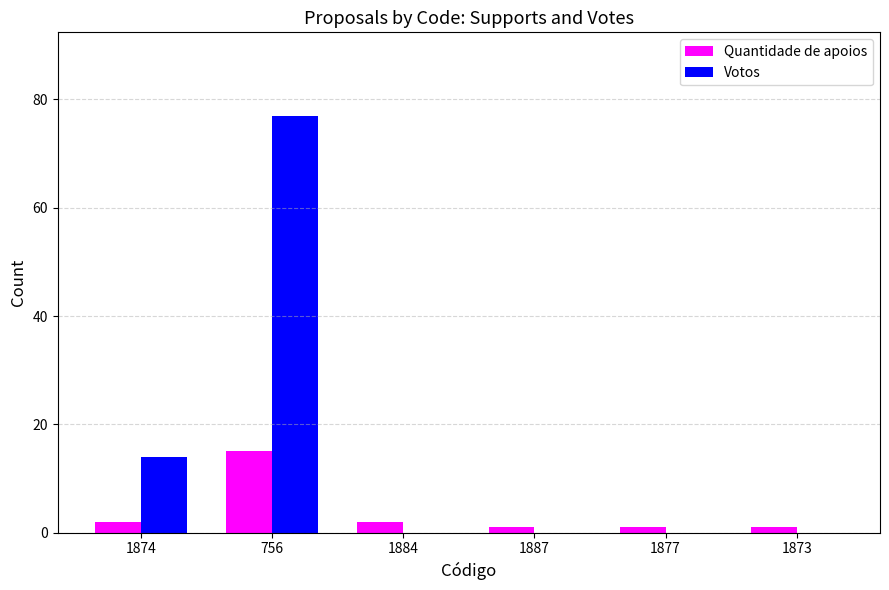

The Quantidade de apoios series shows 1 at 1887. True or false?

True